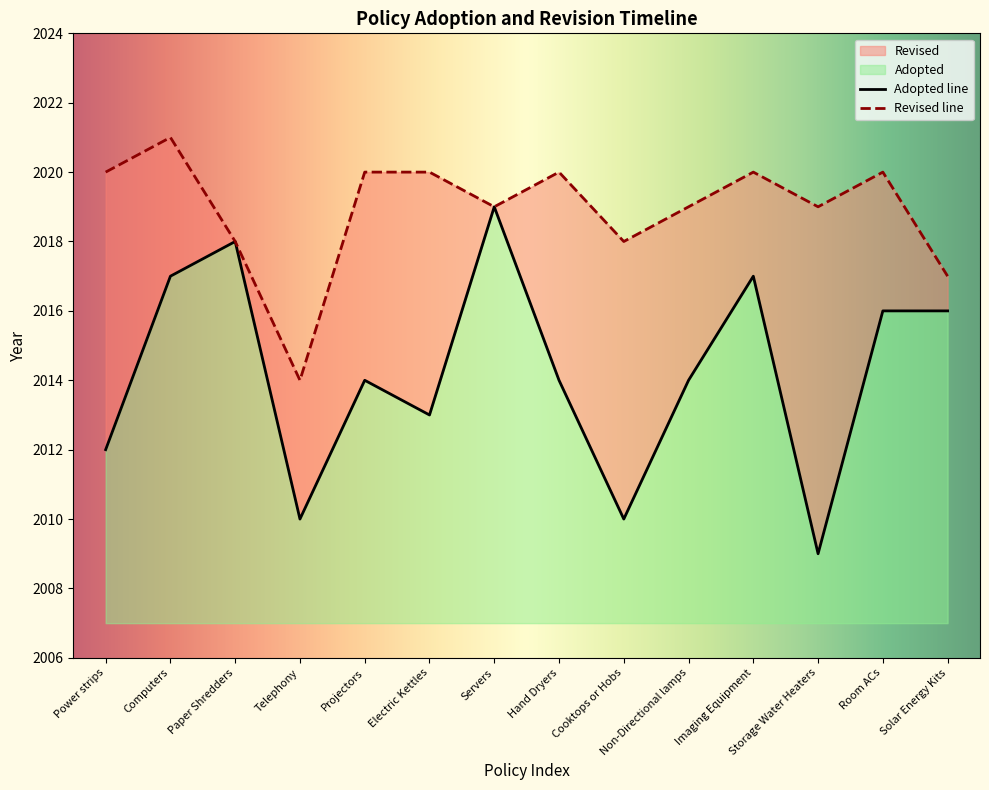

What is the difference between the second highest and minimum values?

9